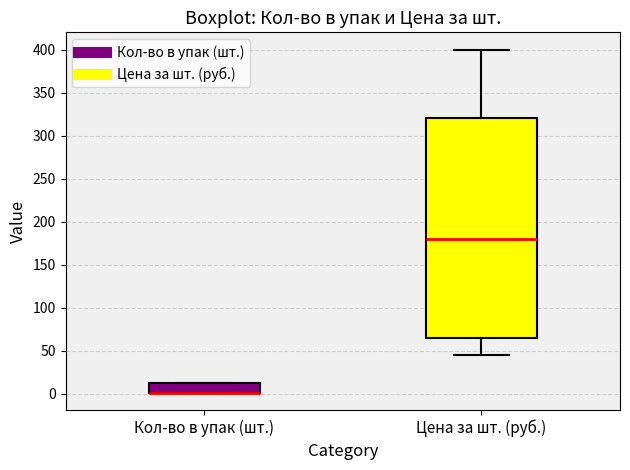

Comparing the boxes themselves (not the whiskers), which one is the tallest?

Цена за шт. (руб.)